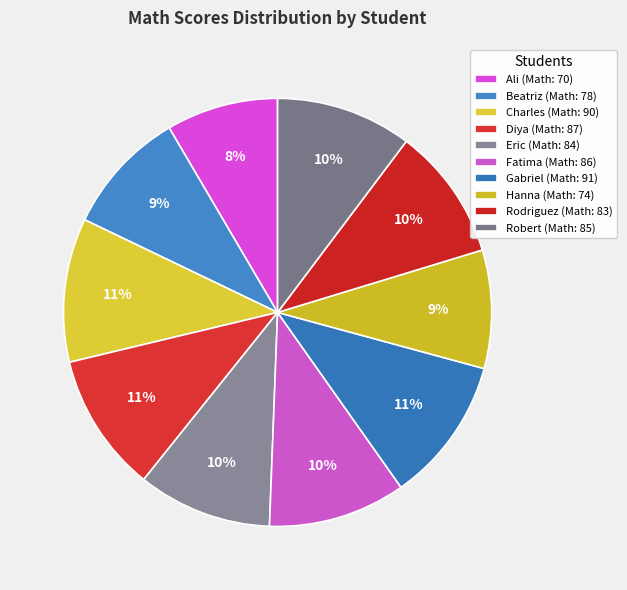

The Beatriz slice represents 9% of the pie. True or false?

True